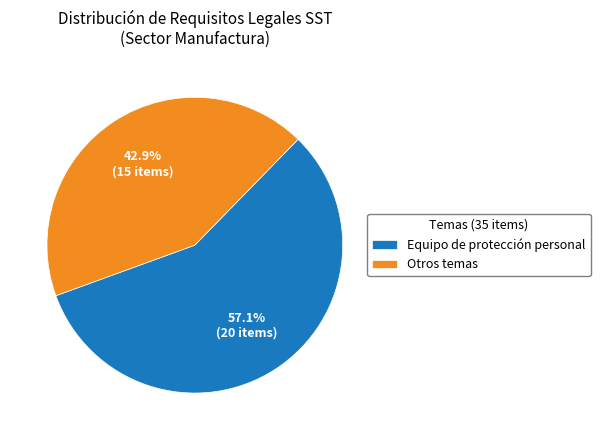

Between Otros temas and Equipo de protección personal, which is larger?

Equipo de protección personal